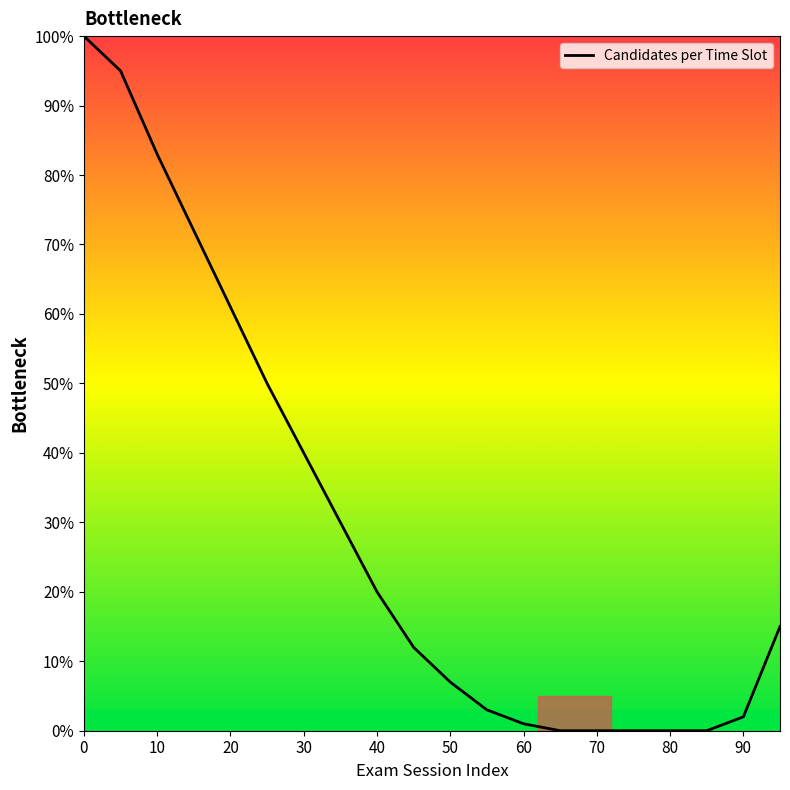

What is the greatest value displayed?

100